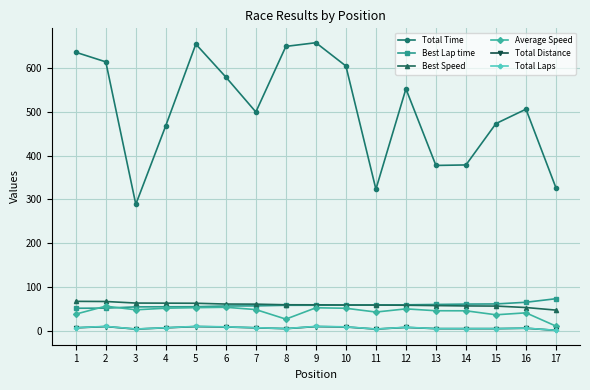

What is the sum of the Total Laps values at 1 and 12?

15.0